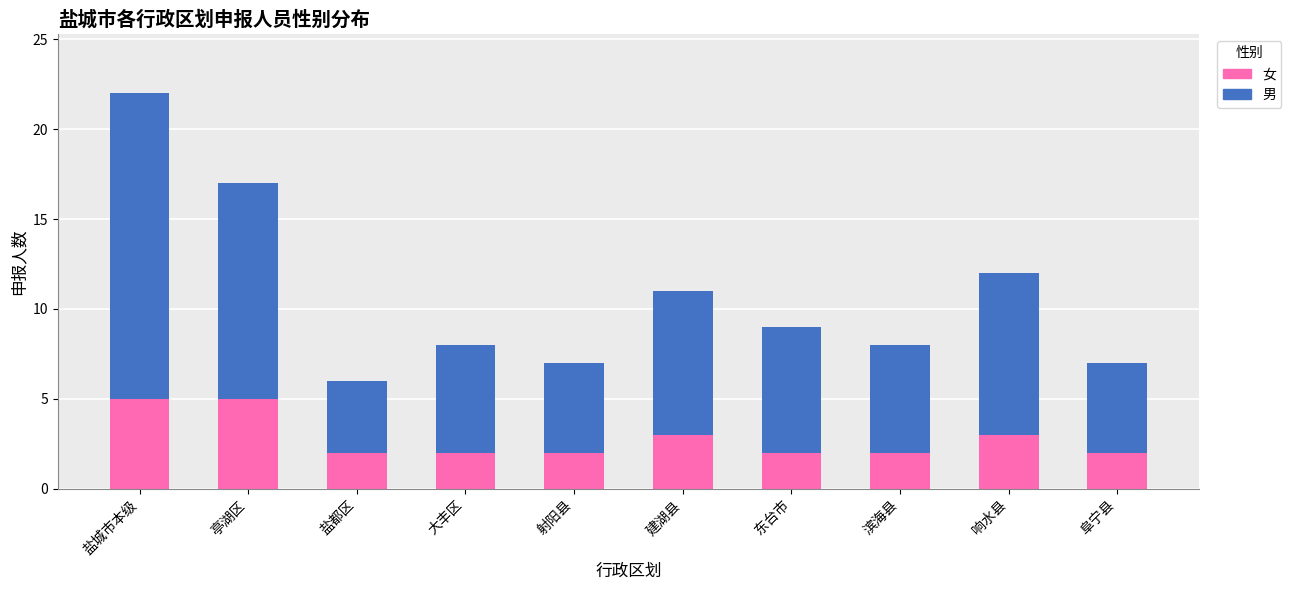

What is the total value across all series at 盐城市本级?

22